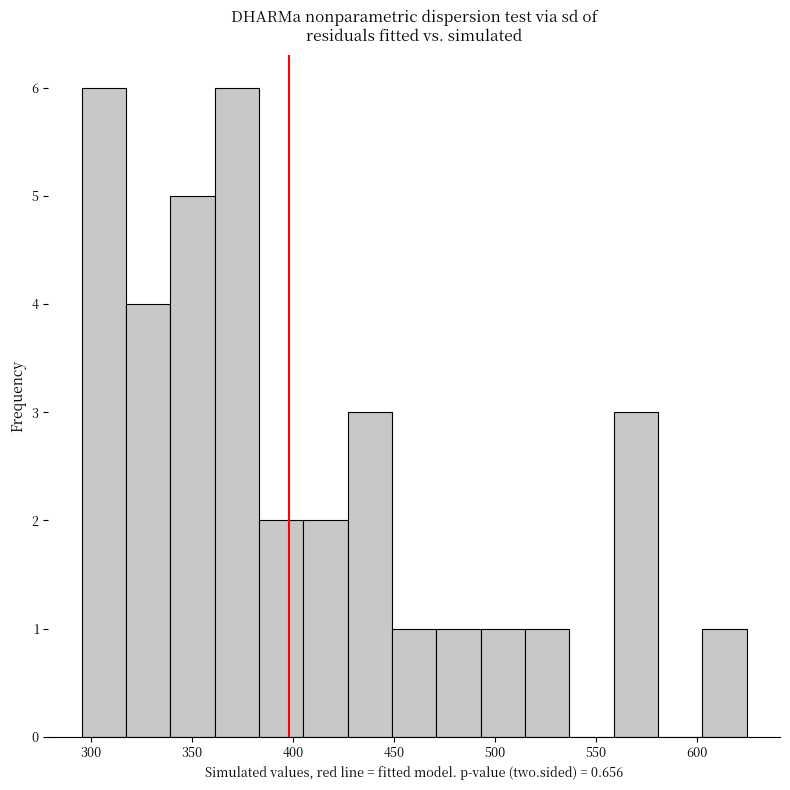

Reading left to right, list every bar in this chart as the range it spans on the x-axis followed by its height. Neither the bar edges nor the heights are printed on the chart, so give them approximately, as read against the axes.

295 to 315: 6
315 to 340: 4
340 to 360: 5
360 to 385: 6
385 to 405: 2
405 to 425: 2
425 to 450: 3
450 to 470: 1
470 to 495: 1
495 to 515: 1
515 to 535: 1
535 to 560: 0
560 to 580: 3
580 to 605: 0
605 to 625: 1